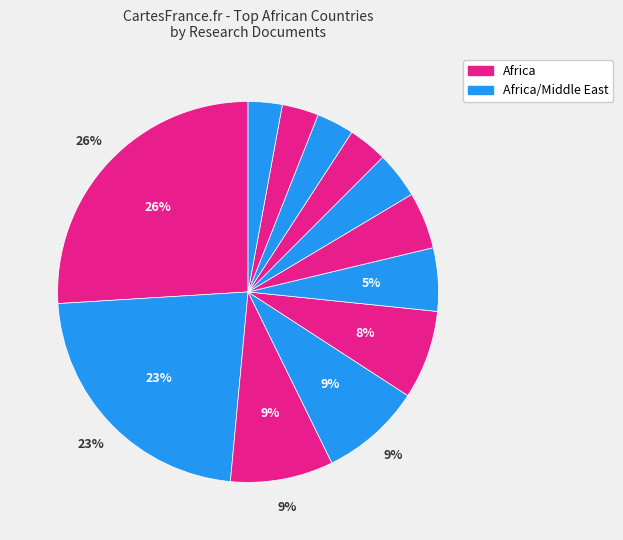

Is there a majority slice in this chart?

No